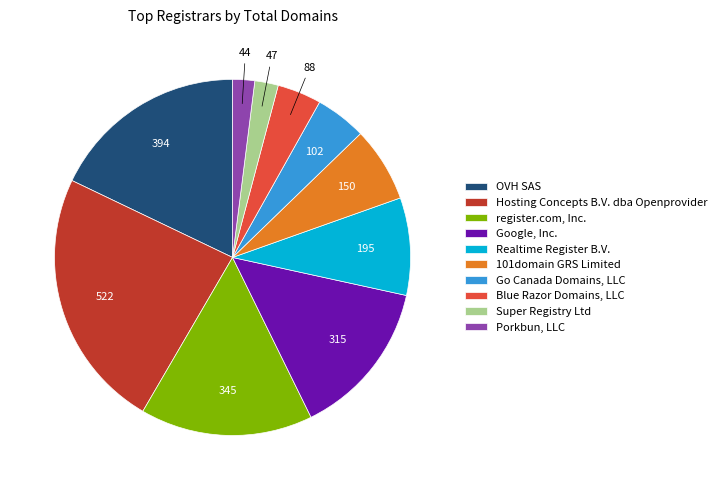

Which has a higher value, 101domain GRS Limited or Go Canada Domains, LLC?

101domain GRS Limited